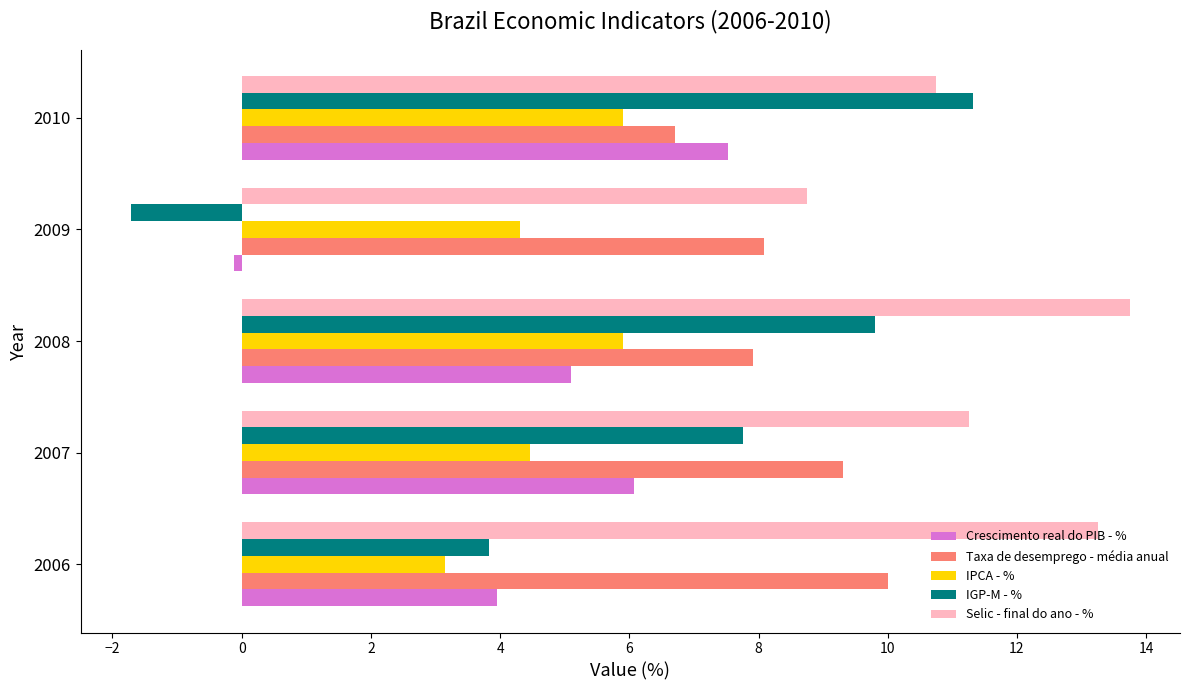

Which series has the largest total across all categories?

Selic - final do ano - %